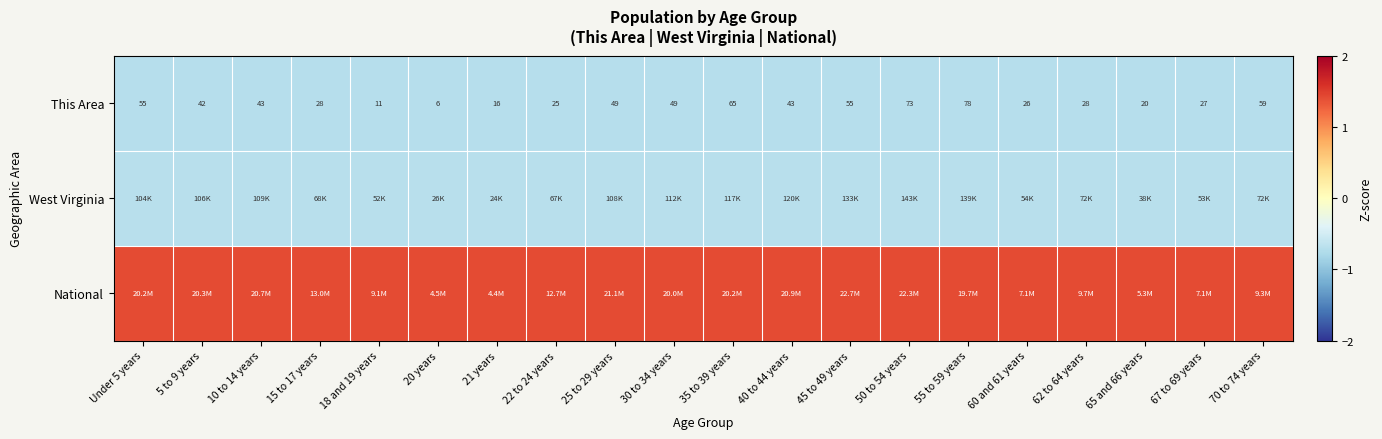

What is the average value of the National series?

1.4